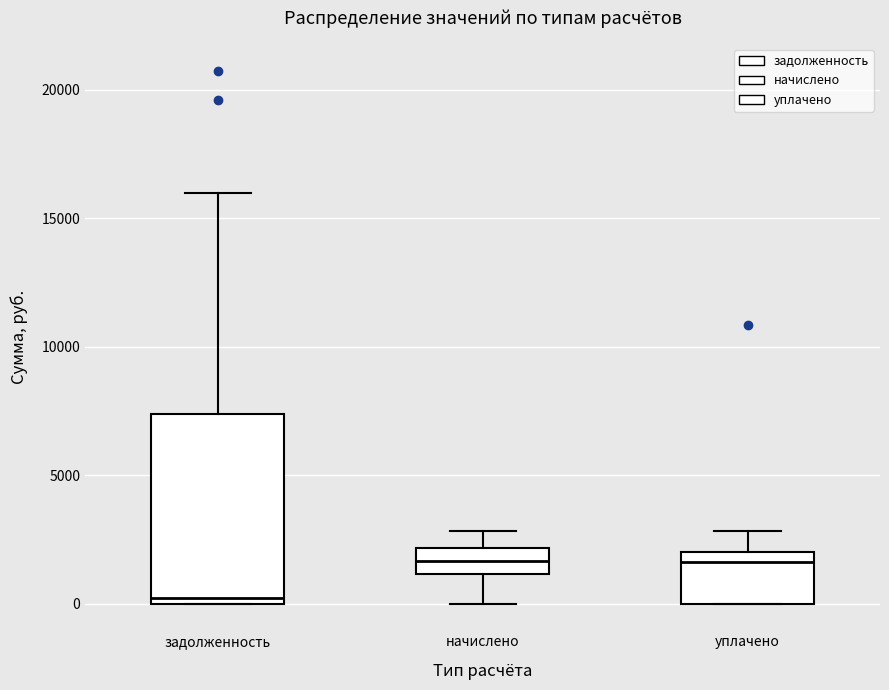

Reading left to right, read every box against the y-axis: the position of its median line, the range the box covers, and the ends of its whiskers. The values are not printed on the chart, so give them approximately, as read against the axis.

задолженность: median 0 (just above the box's lower edge), box 0 to 7500, whiskers 0 to 16000
начислено: median 1500, box 1000 to 2000, whiskers 0 to 3000
уплачено: median 1500, box 0 to 2000, whiskers 0 to 3000